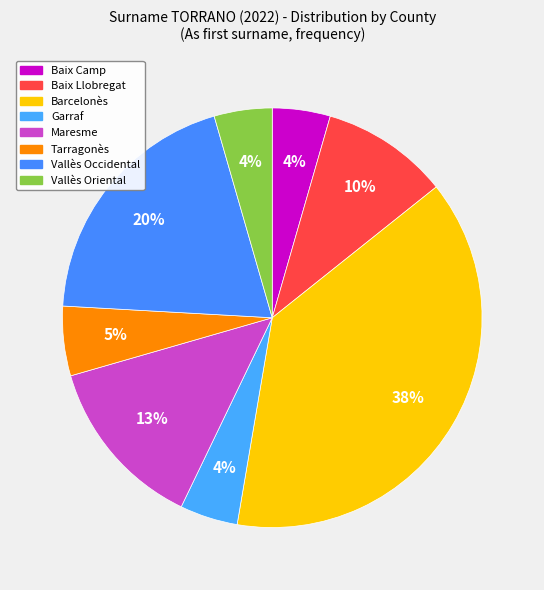

To the nearest percent, what is the difference between the largest and smallest slice percentages?

34%